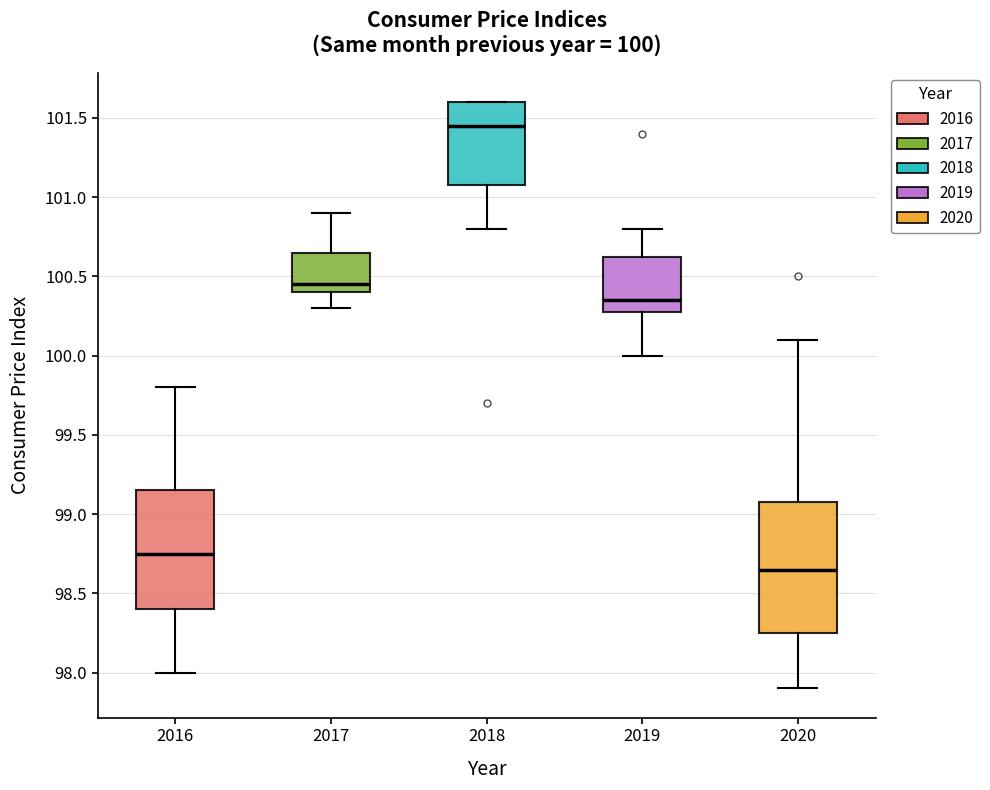

Which box is the tallest, from its lower edge to its upper edge?

2020